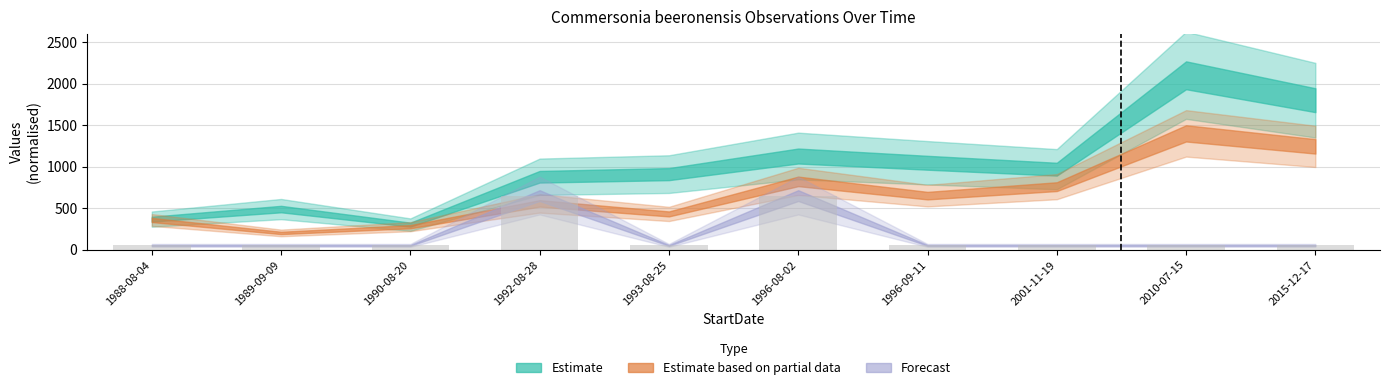

What is the maximum value shown in the chart?

650